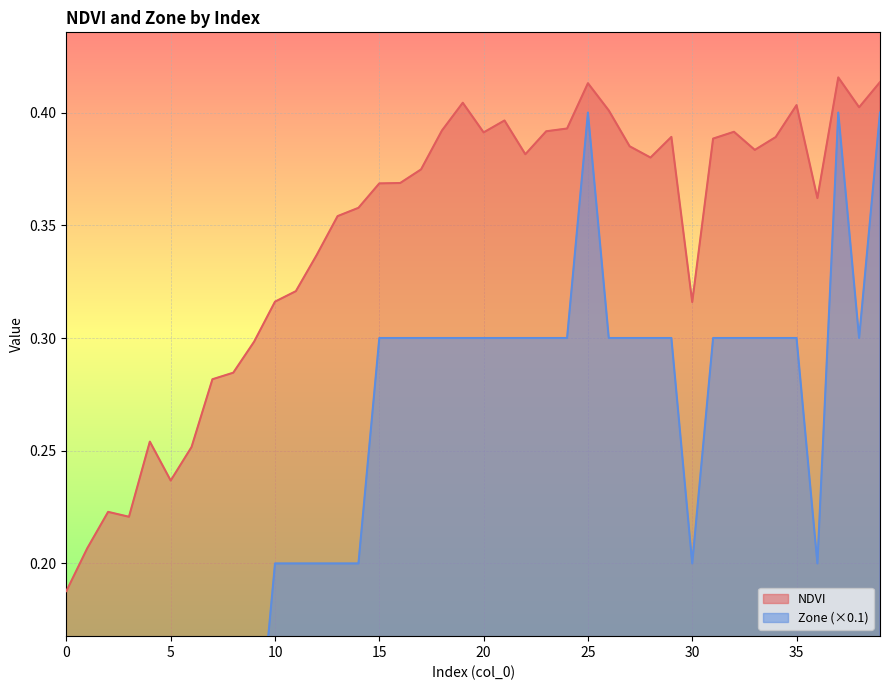

What is the value of the Zone point at the 25th from the left?

0.3